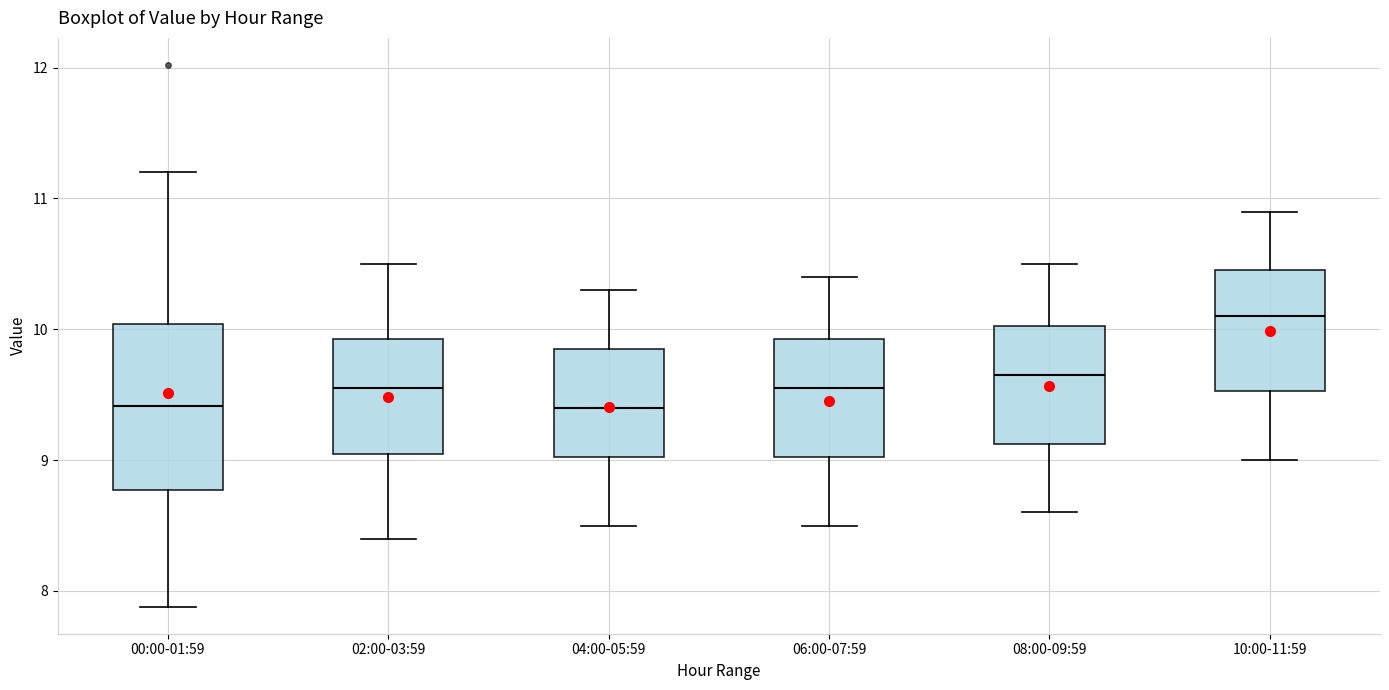

Which box's median line is the highest?

10:00-11:59